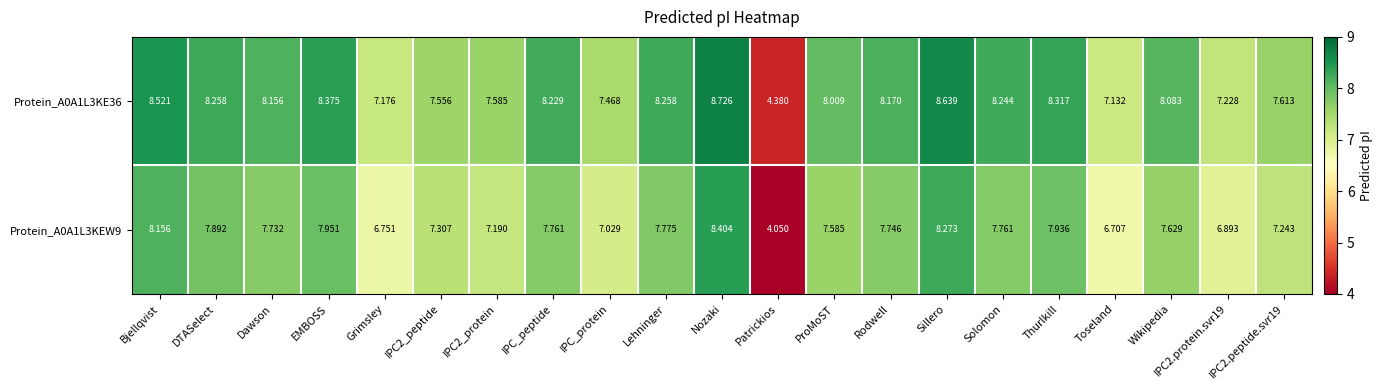

Which category has the highest value across all series?

Nozaki